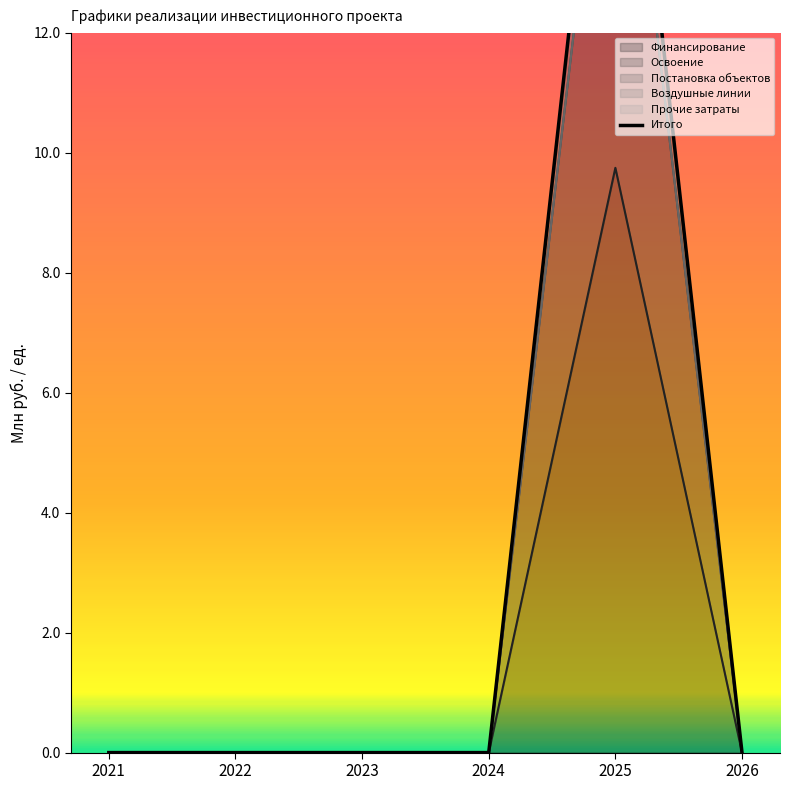

Where is the first local maximum?

2025